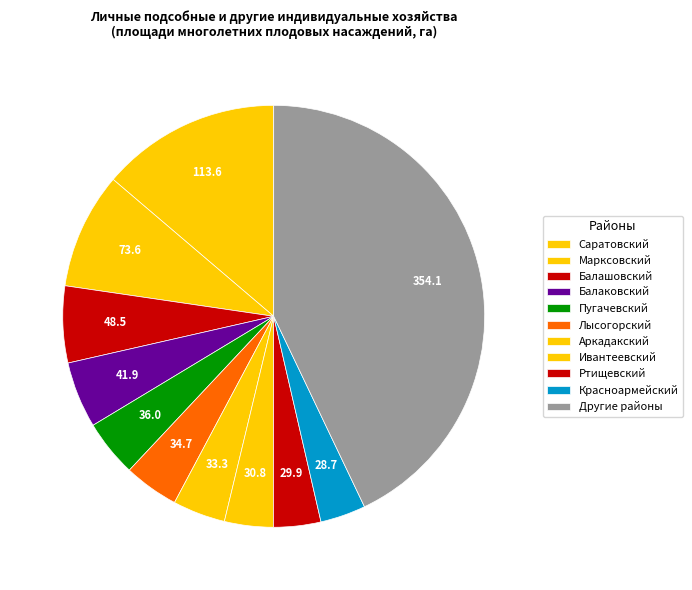

How many slices are in this pie chart?

11